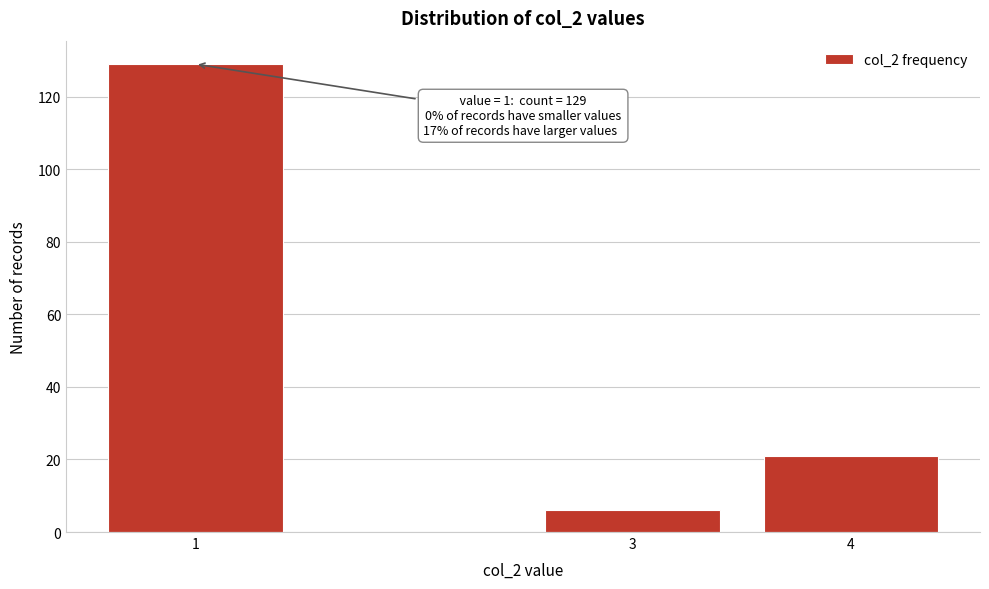

Reading right to left, what are all the values shown in this chart?

21	6	129